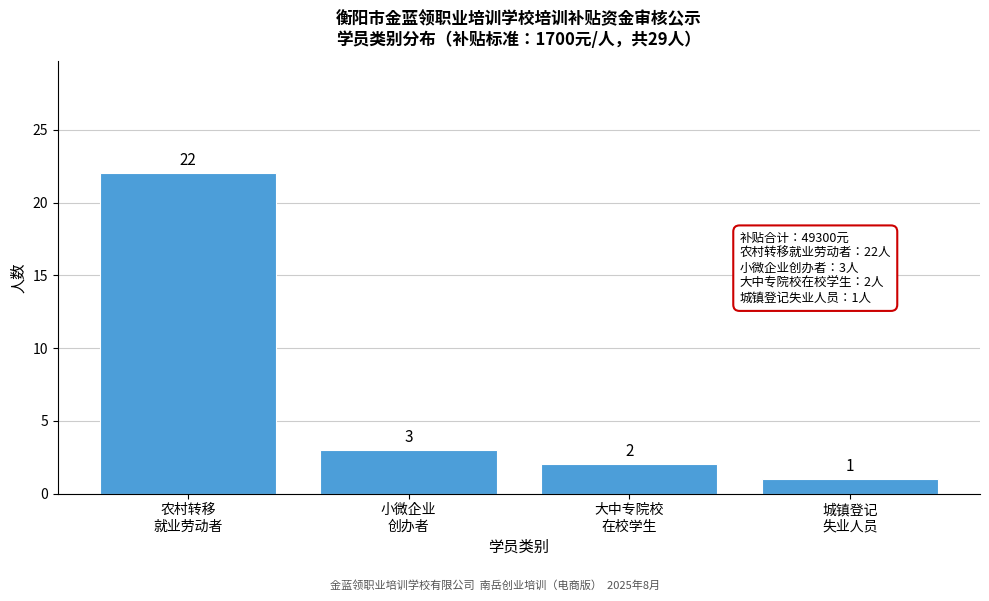

Reading left to right, transcribe all the data shown in this chart.

22	3	2	1